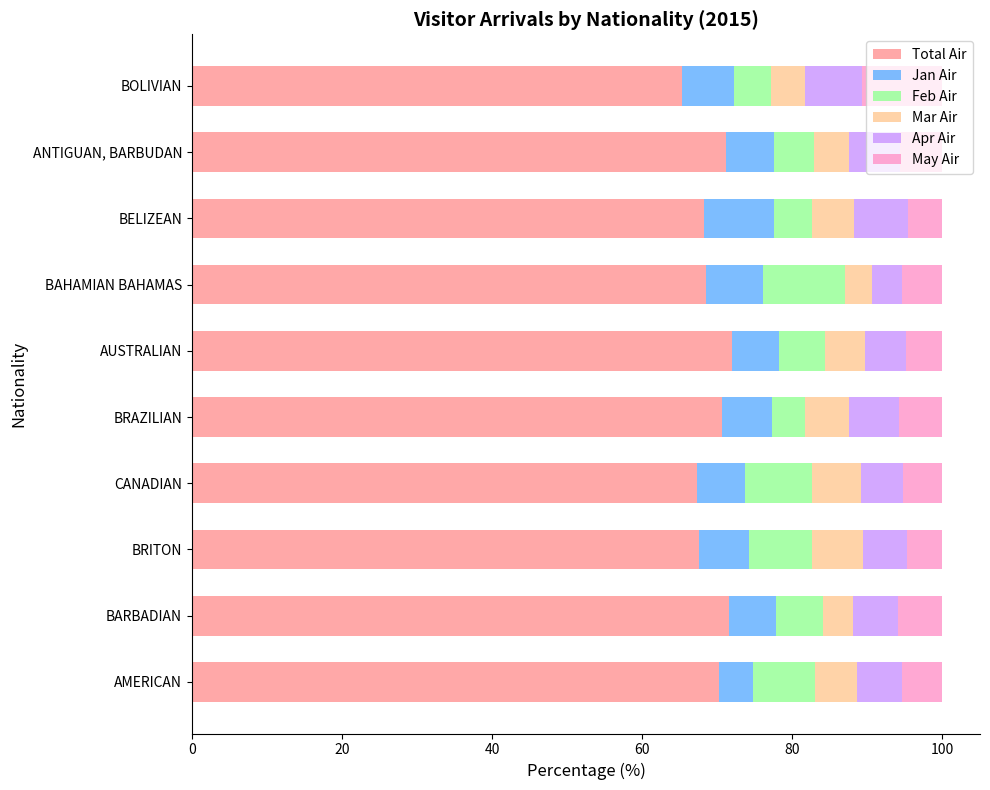

What is the maximum value for Total Air?

72.0